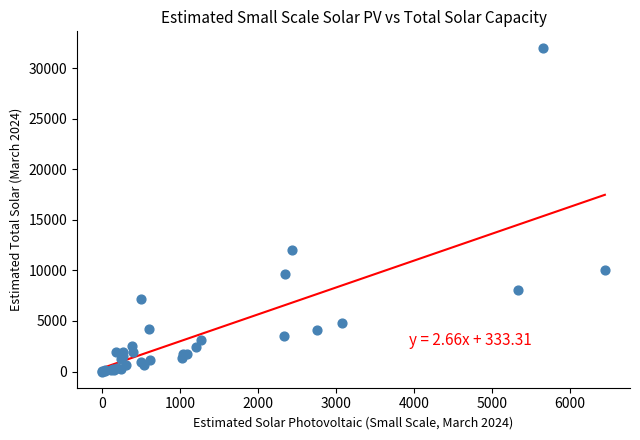

What Y value in the scatter plot is closest to 16012?

12015.8